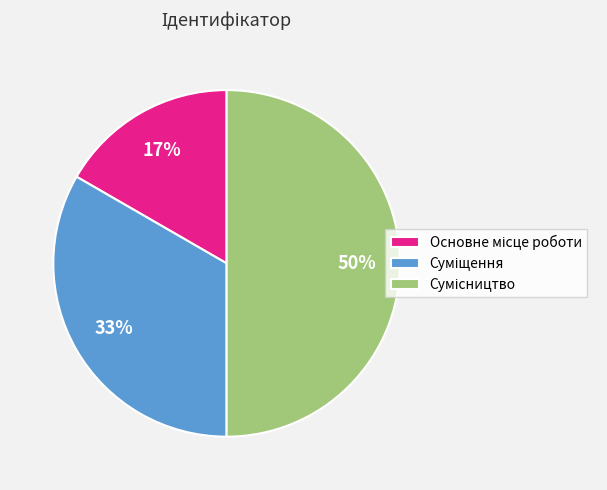

To the nearest percent, what is the difference between the largest and smallest slice percentages?

33%